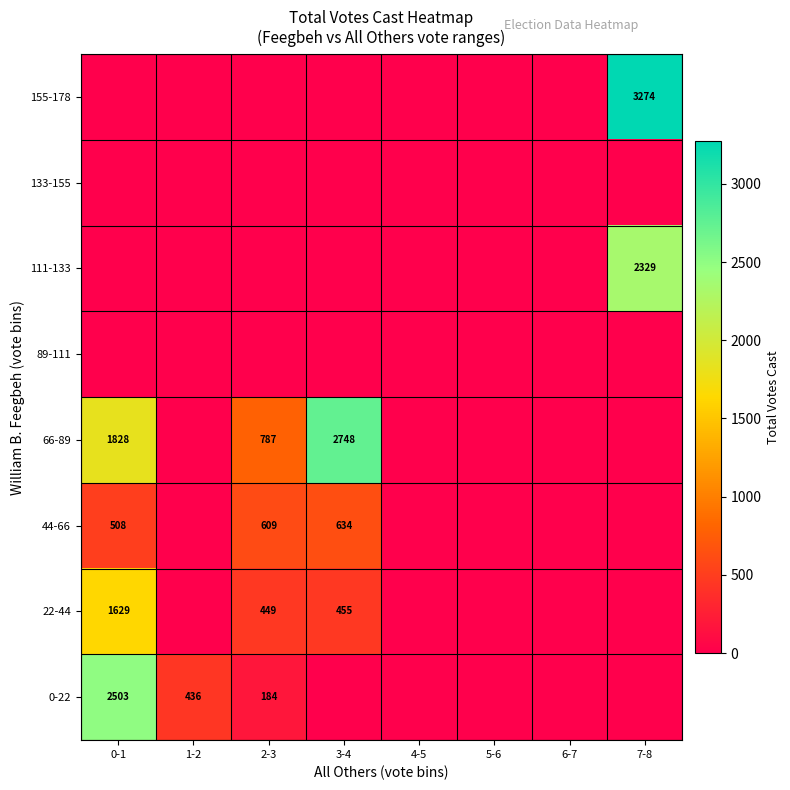

Is it true that 0-22 equals 2503 at 0-1?

True